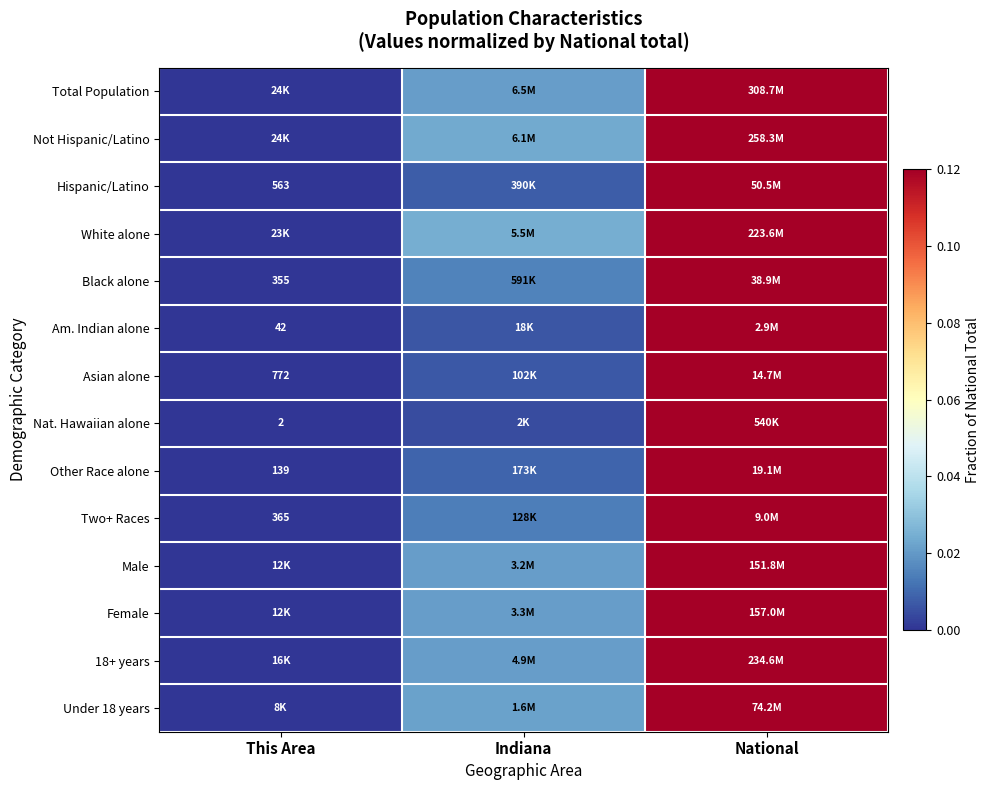

At which category is the sum across all series the highest?

National